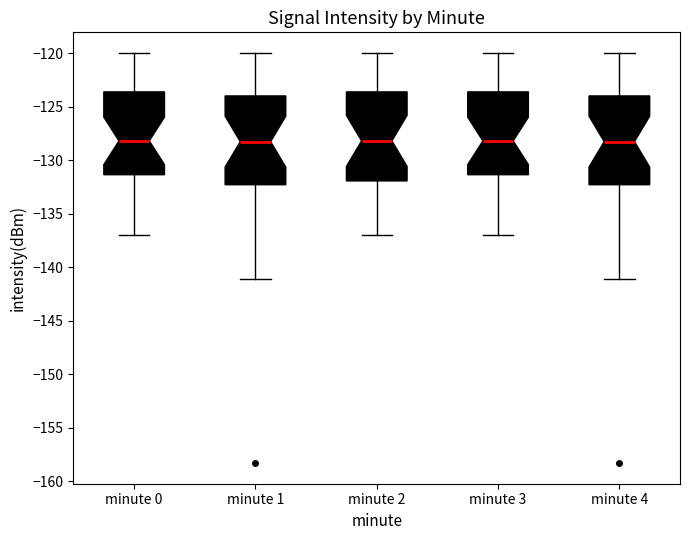

Reading left to right, read every box against the y-axis: the position of its median line, the range the box covers, and the ends of its whiskers. The values are not printed on the chart, so give them approximately, as read against the axis.

minute 0: median -128.0, box -131.5 to -123.5, whiskers -137.0 to -120.0
minute 1: median -128.5, box -132.5 to -124.0, whiskers -141.0 to -120.0
minute 2: median -128.0, box -132.0 to -123.5, whiskers -137.0 to -120.0
minute 3: median -128.0, box -131.5 to -123.5, whiskers -137.0 to -120.0
minute 4: median -128.5, box -132.5 to -124.0, whiskers -141.0 to -120.0